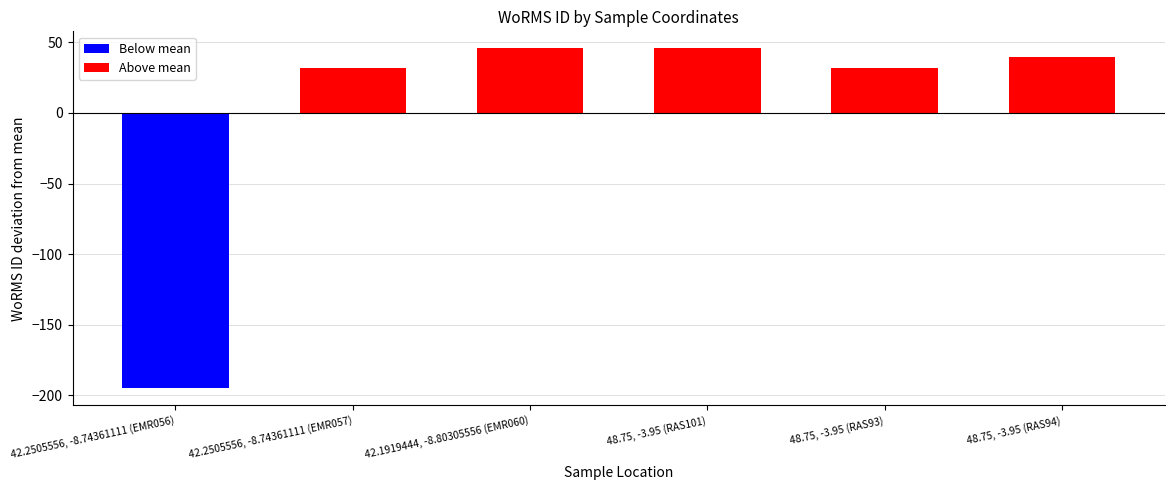

How many data points are above 103718?

2